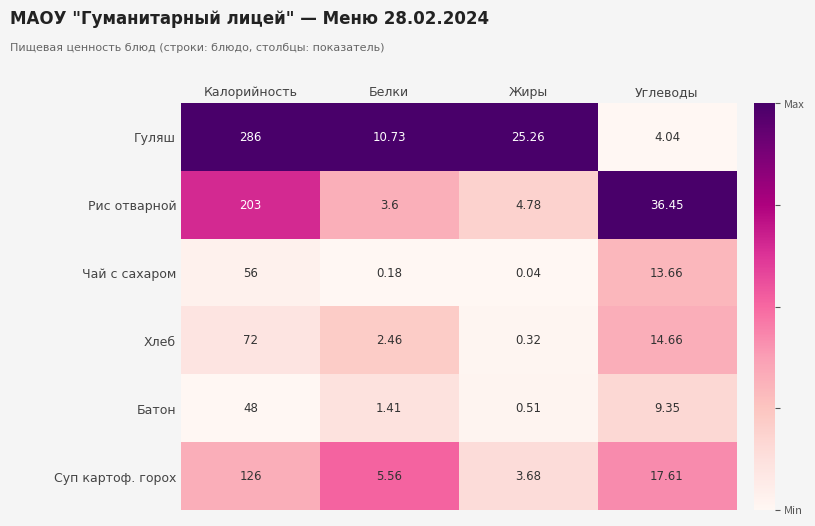

Rank the series at Углеводы from highest to lowest value.

Рис отварной, Суп картоф. горох, Хлеб, Чай с сахаром, Батон, Гуляш